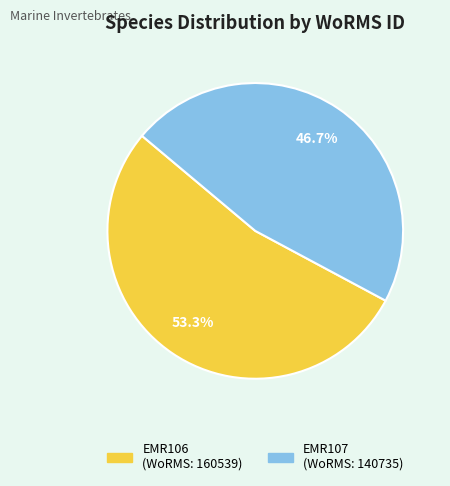

Which has a higher value, EMR106 or EMR107?

EMR106